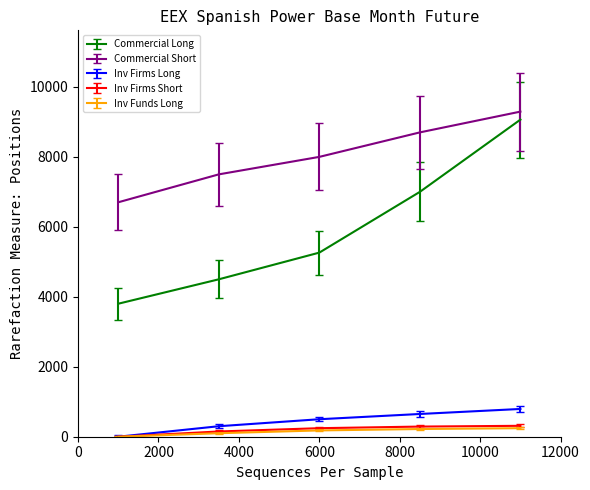

What is the maximum value for Inv Firms Short?

312.0